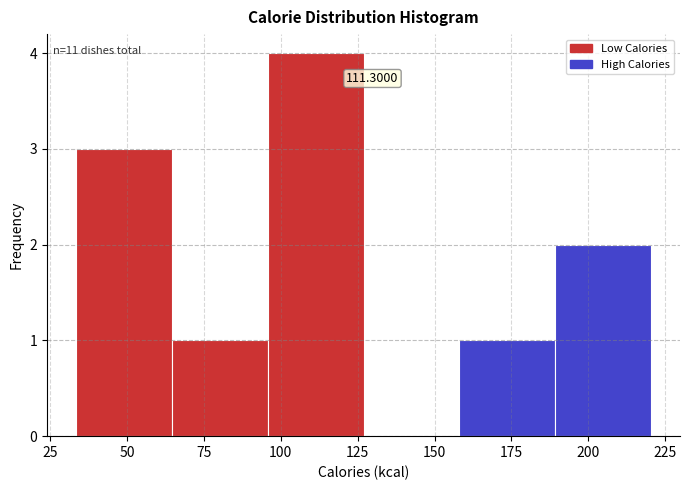

Which range on the x-axis has the tallest bar?

95 to 125